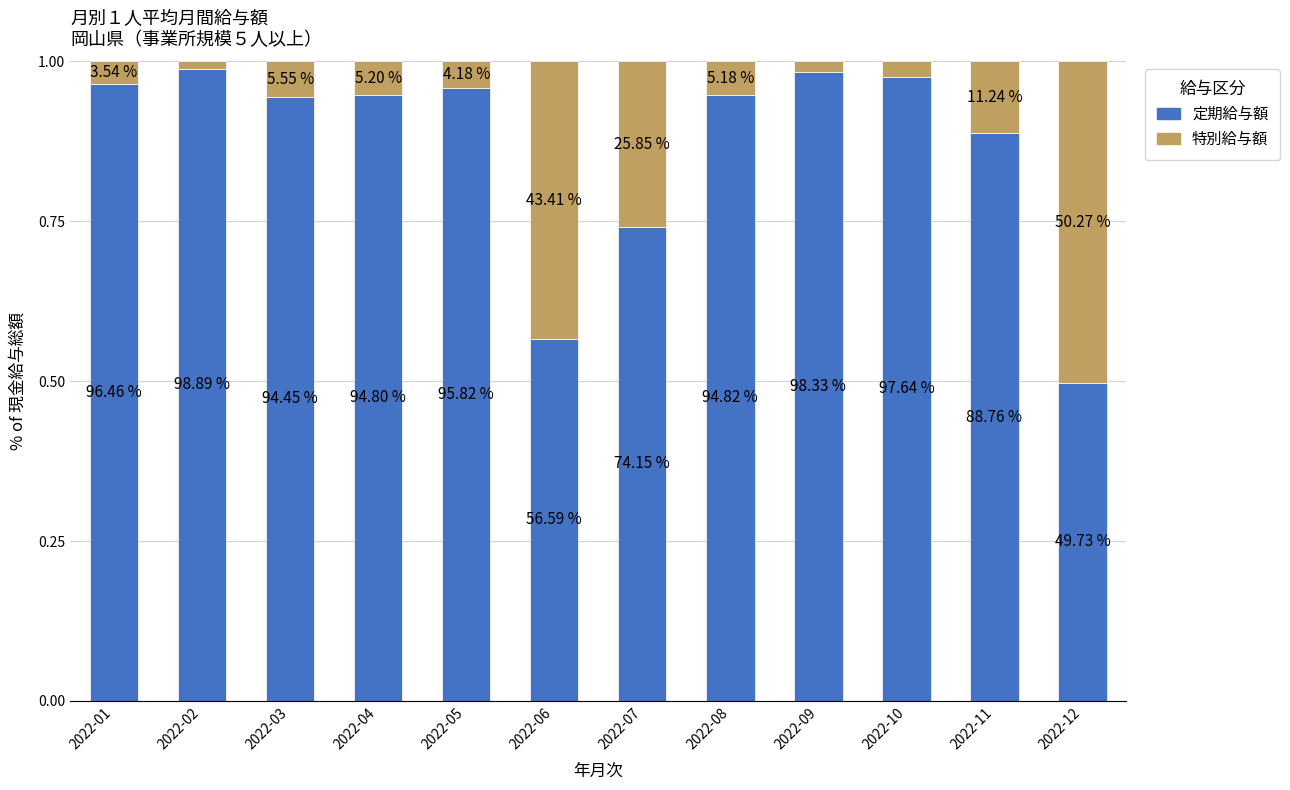

Are the bars grouped side by side (vs. stacked)?

No